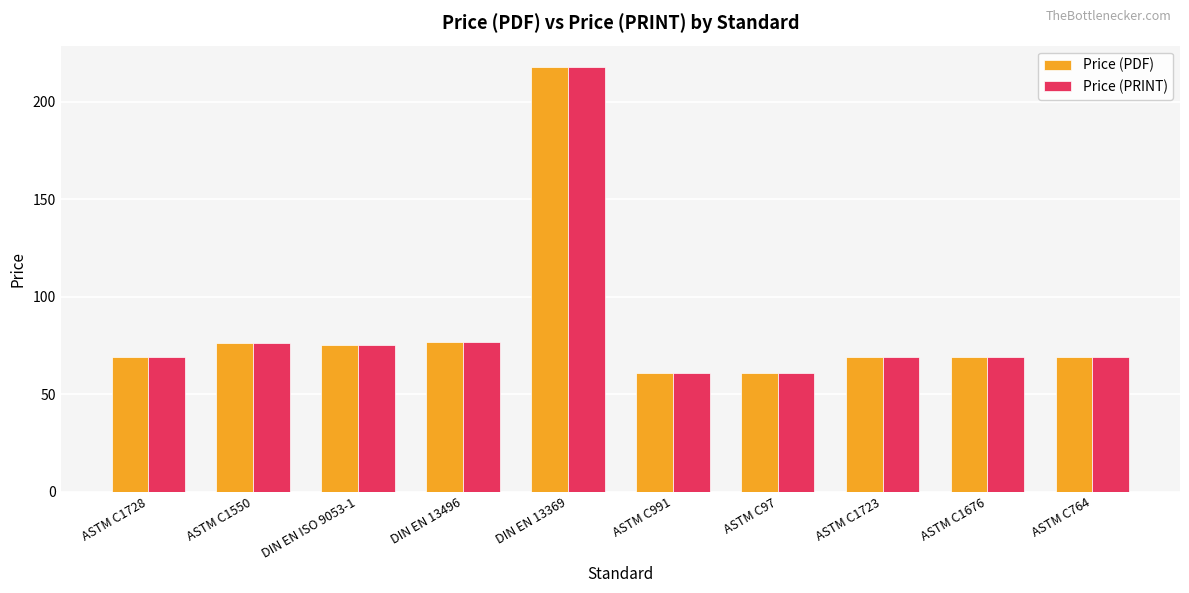

Which category has the highest value in the Price (PRINT) series?

DIN EN 13369